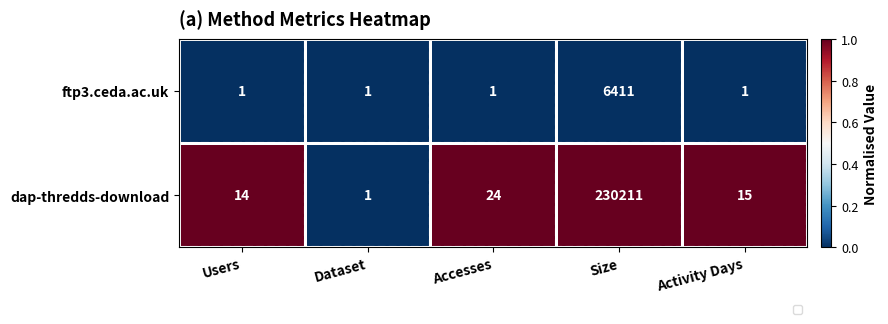

Which series has the largest total across all categories?

dap-thredds-download